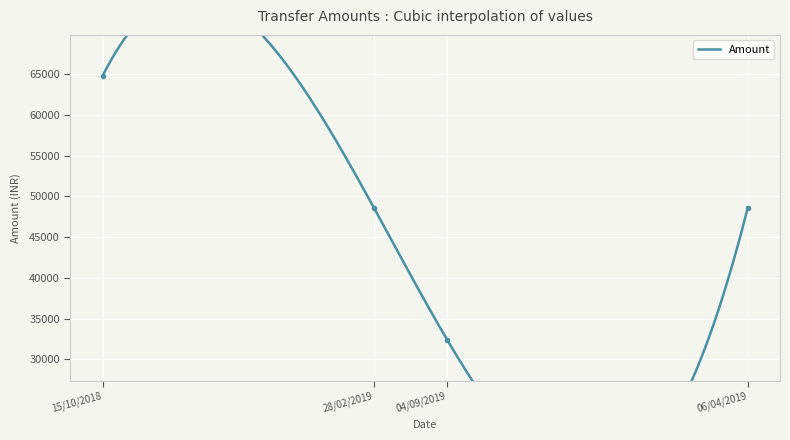

At which category does the chart reach its peak across all series?

15/10/2018